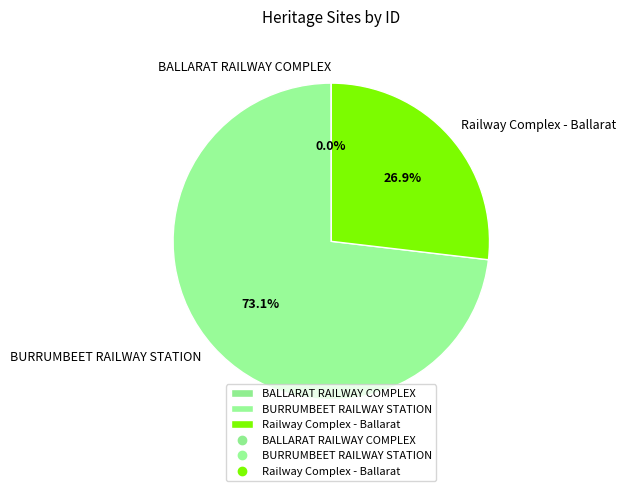

Which slice is the largest?

BURRUMBEET RAILWAY STATION